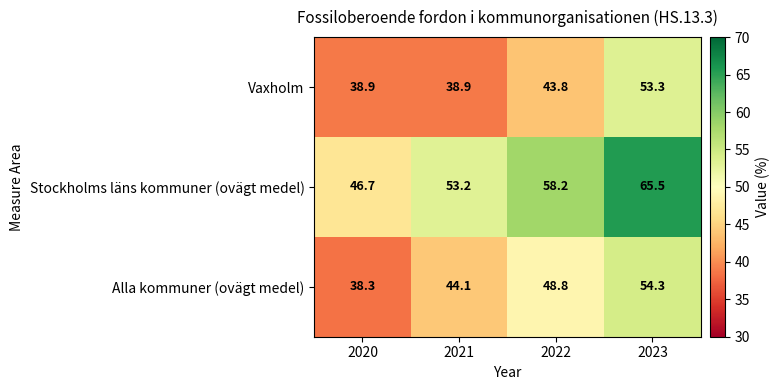

What is the total value across all series at 2022?

150.8